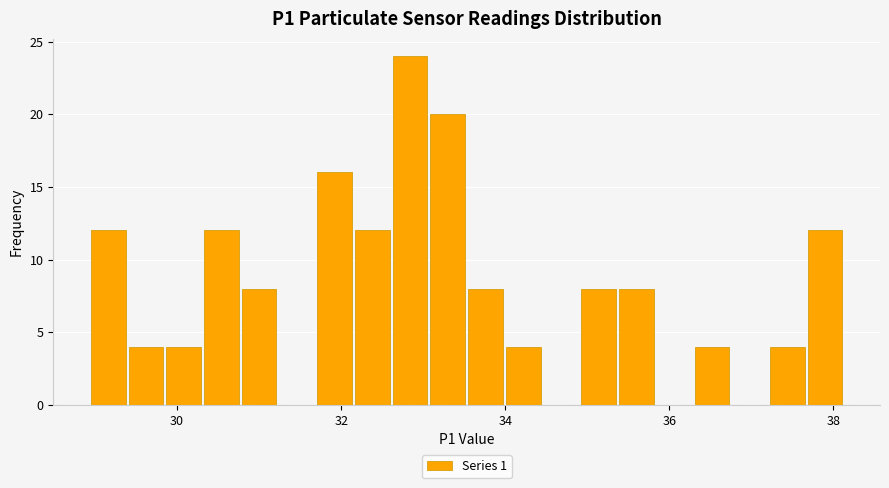

Around what value on the x-axis is the tallest bar? Give the approximate position of its centre, as read against the axis.

32.8